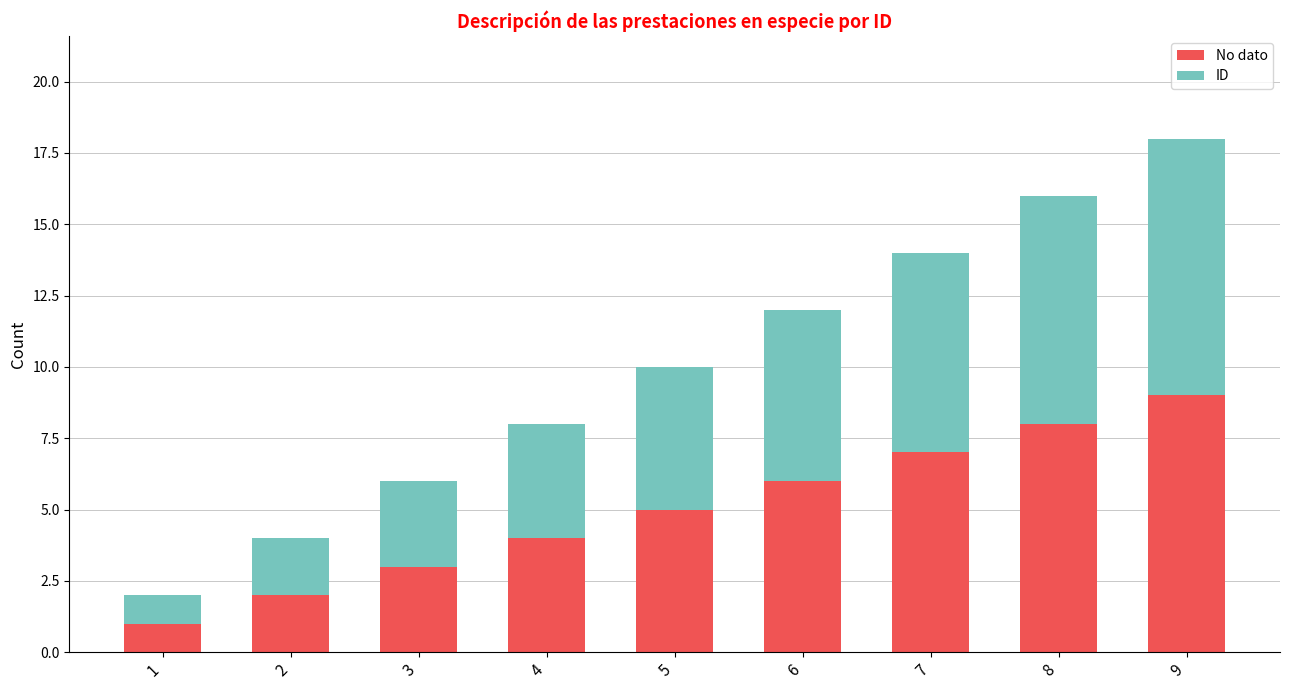

Which category has the highest value in the No dato series?

9